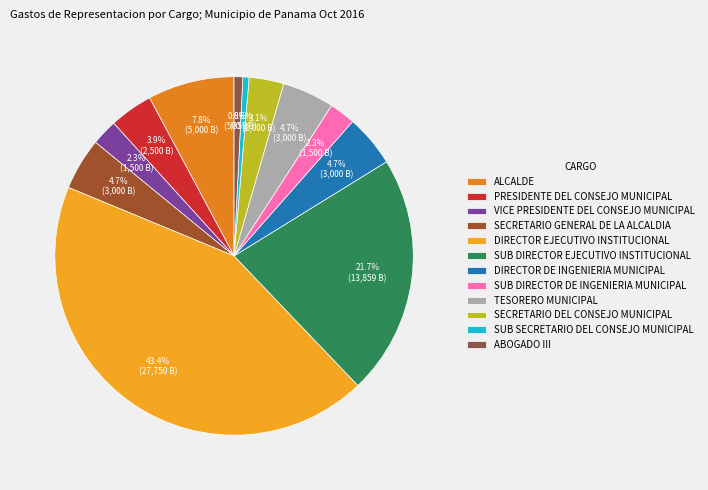

Rank the categories by value from highest to lowest.

DIRECTOR EJECUTIVO INSTITUCIONAL, SUB DIRECTOR EJECUTIVO INSTITUCIONAL, ALCALDE, SECRETARIO GENERAL DE LA ALCALDIA, DIRECTOR DE INGENIERIA MUNICIPAL, TESORERO MUNICIPAL, PRESIDENTE DEL CONSEJO MUNICIPAL, SECRETARIO DEL CONSEJO MUNICIPAL, VICE PRESIDENTE DEL CONSEJO MUNICIPAL, SUB DIRECTOR DE INGENIERIA MUNICIPAL, ABOGADO III, SUB SECRETARIO DEL CONSEJO MUNICIPAL